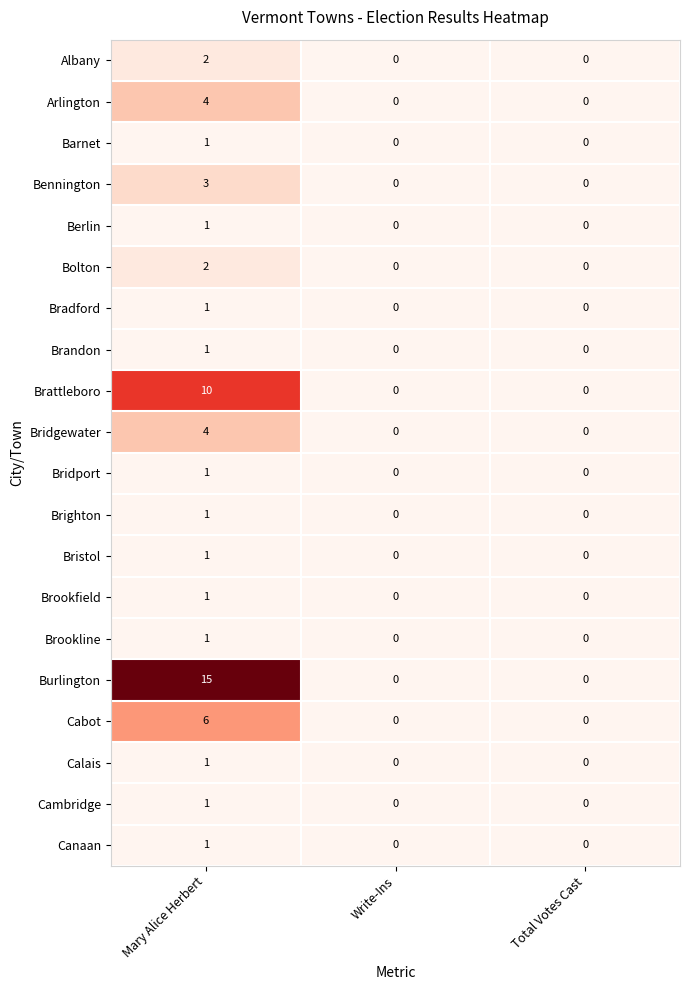

Which series has the largest range (max minus min)?

Burlington